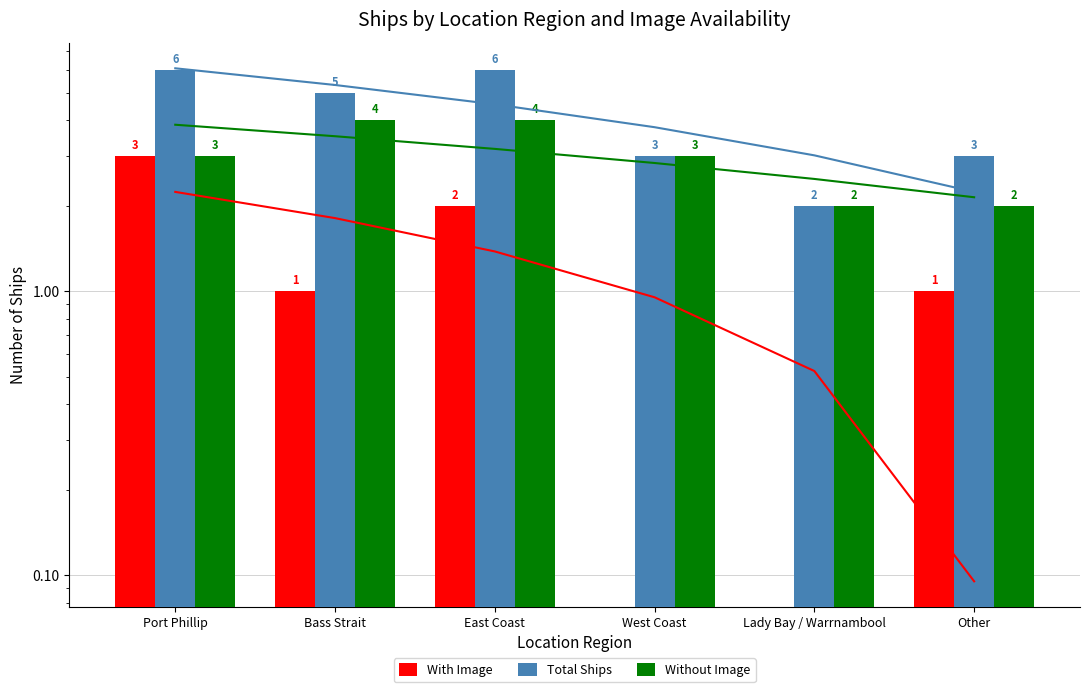

What position from the right is East Coast?

4